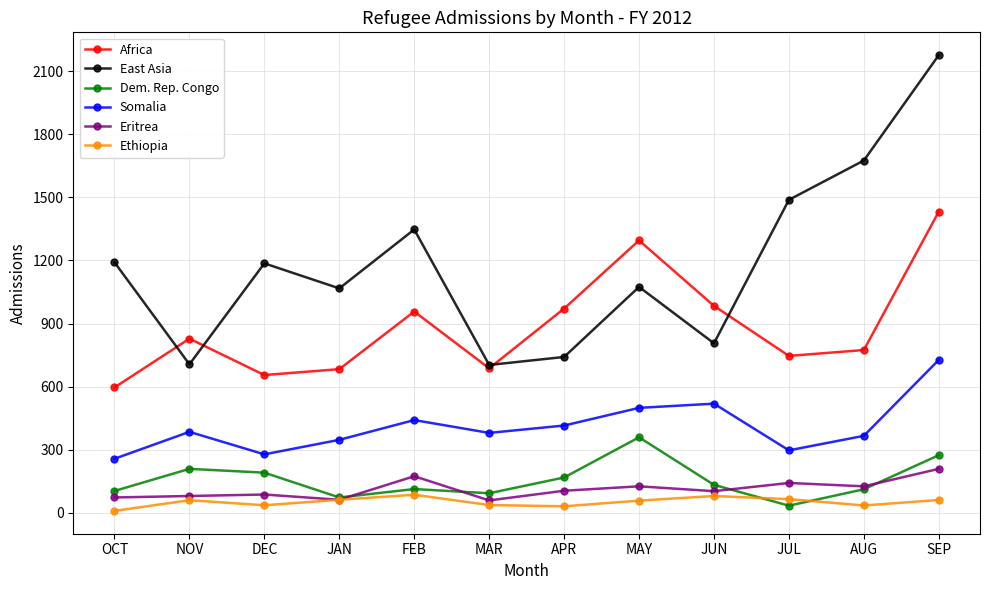

What is the smallest value displayed?

9